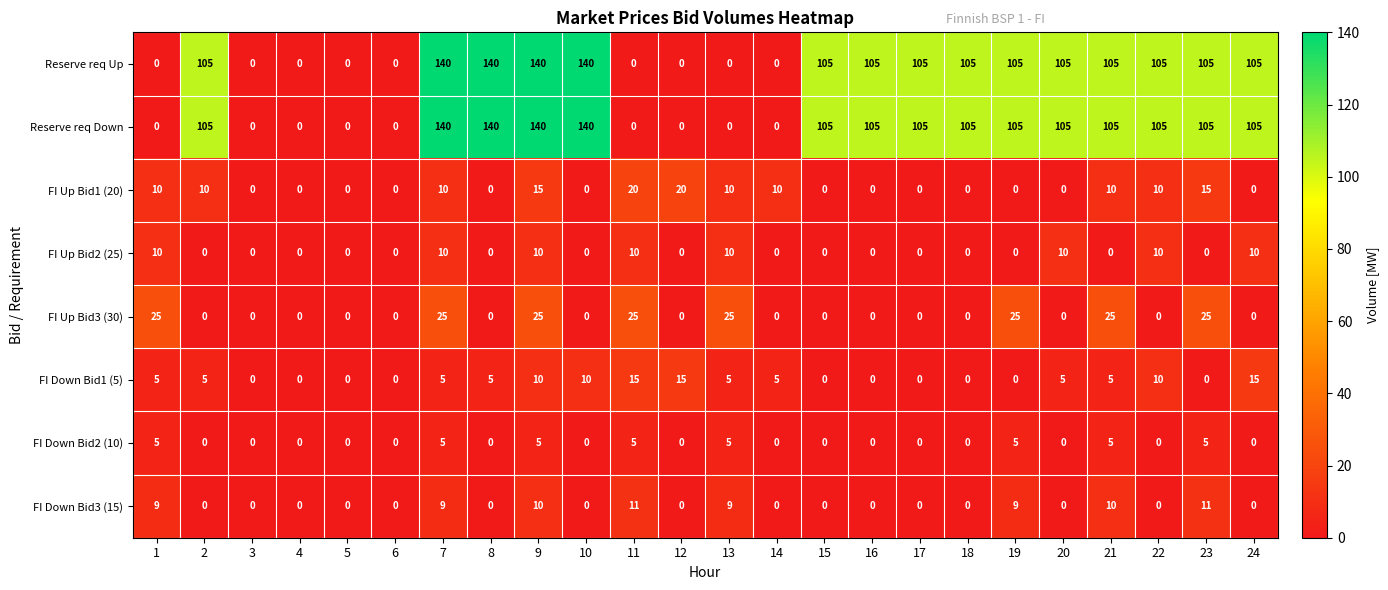

Is the value of FI Up Bid1 (20) at 9 greater than the value of Reserve req Down at 18?

No